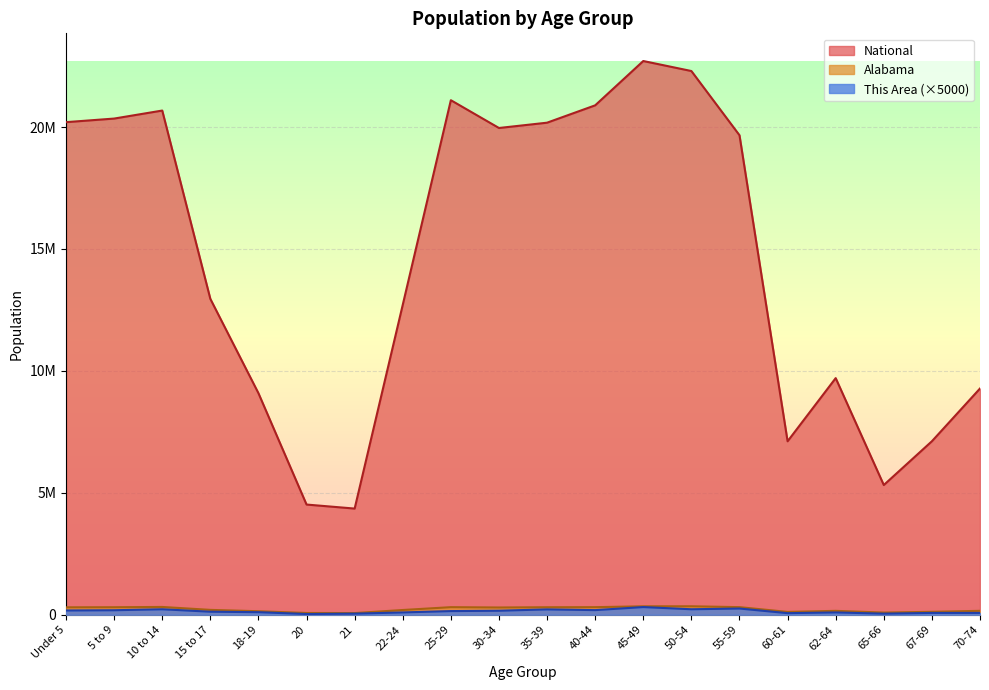

What is the label of the 1st point from the left?

Under 5